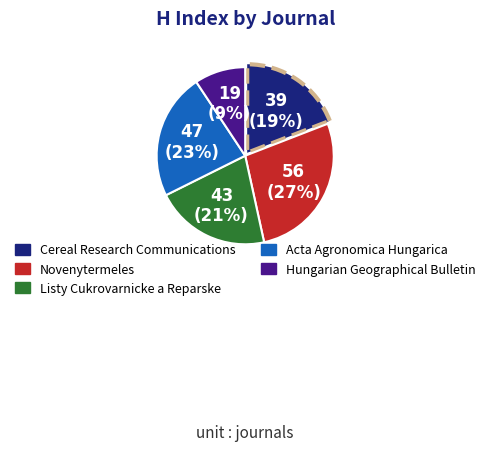

True or false: Cereal Research Communications accounts for 31% of the total.

False